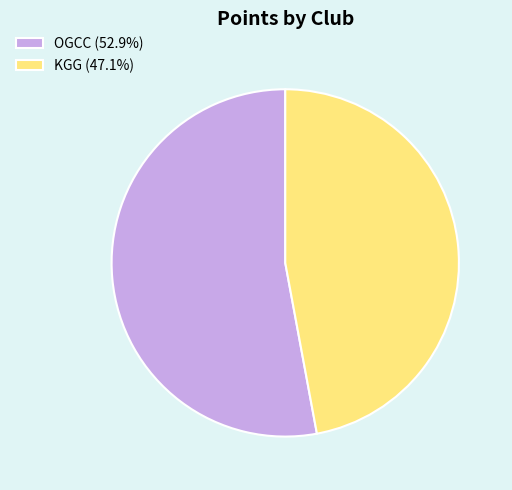

True or false: KGG accounts for 47% of the total.

True